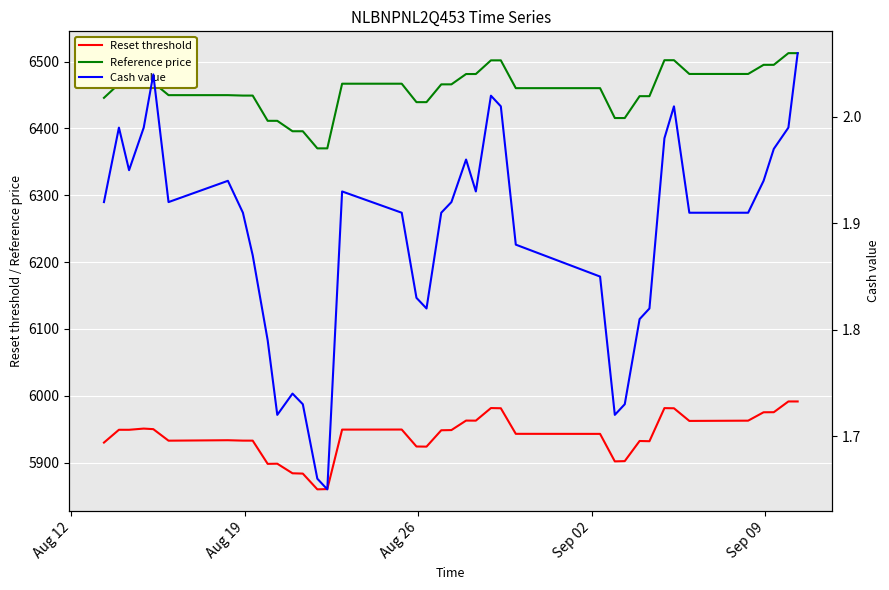

What is the maximum value for Reset threshold?

5991.5